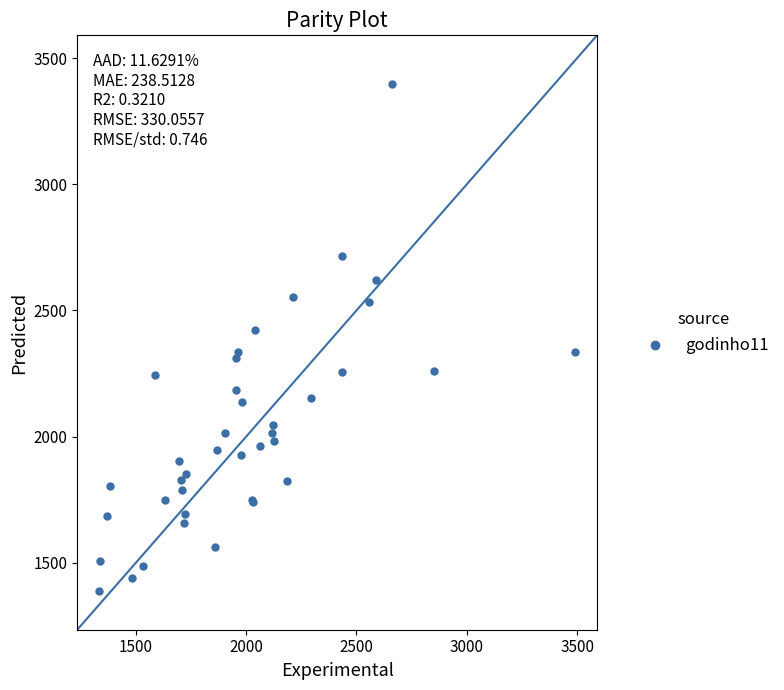

What Y value in the scatter plot is closest to 2392?

2421